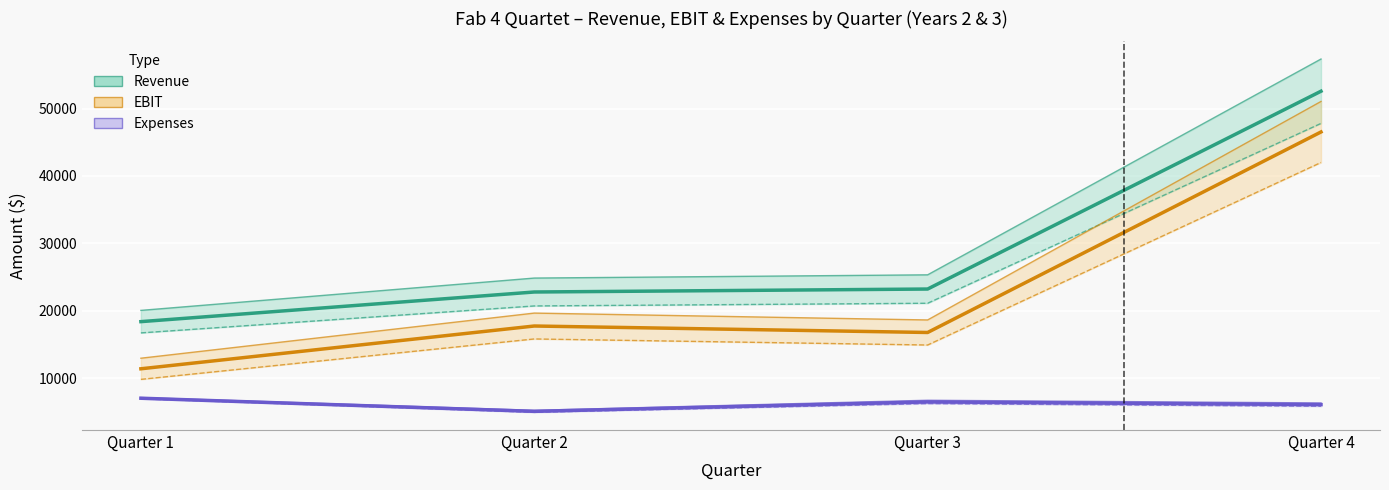

How many interior local valleys does the Year 2 EBIT series have?

1